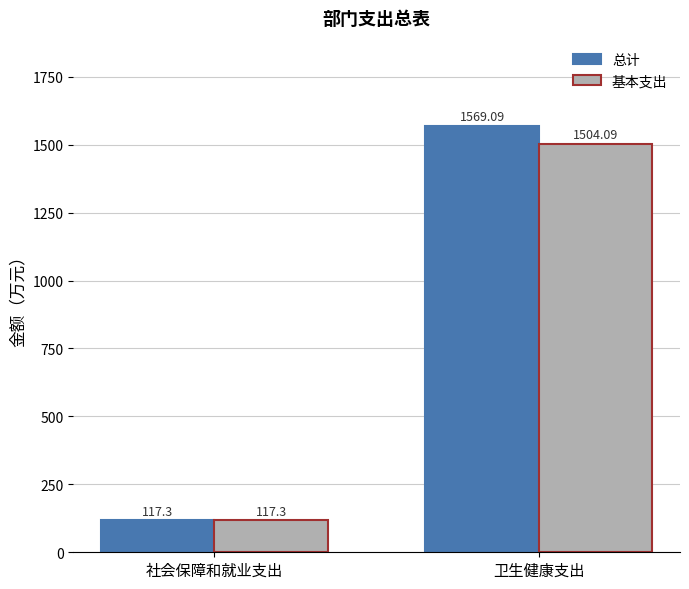

Reading left to right, list all the values displayed in this chart.

总计: 117.3	1569.1
基本支出: 117.3	1504.1